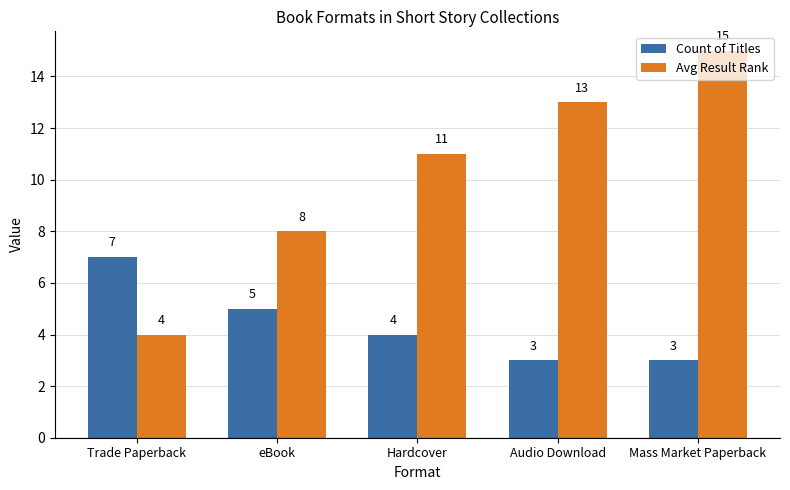

The Avg Result Rank series shows 6 at Trade Paperback. True or false?

False